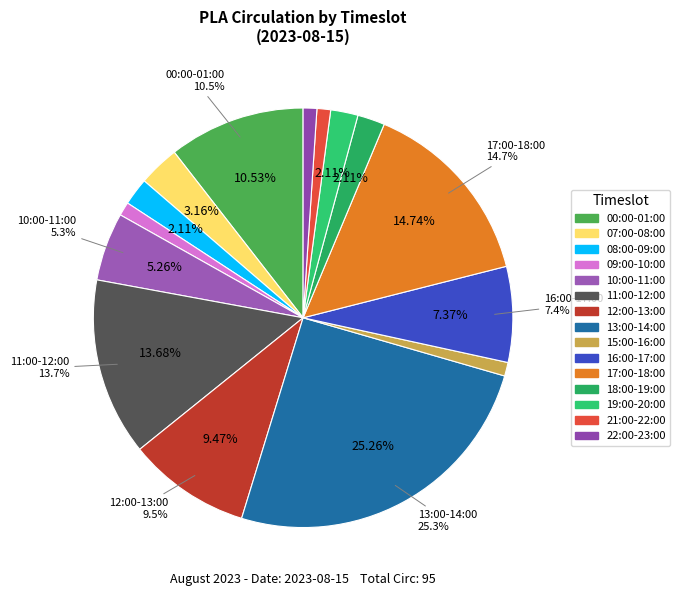

Is 12:00-13:00 the majority of the pie?

No